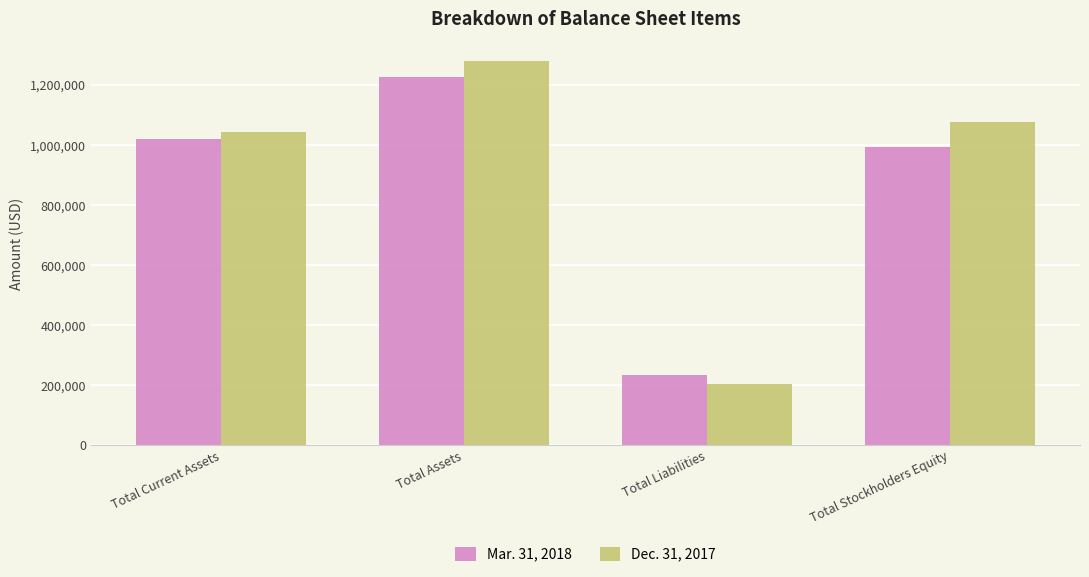

At which category does the chart reach its peak across all series?

Total Assets